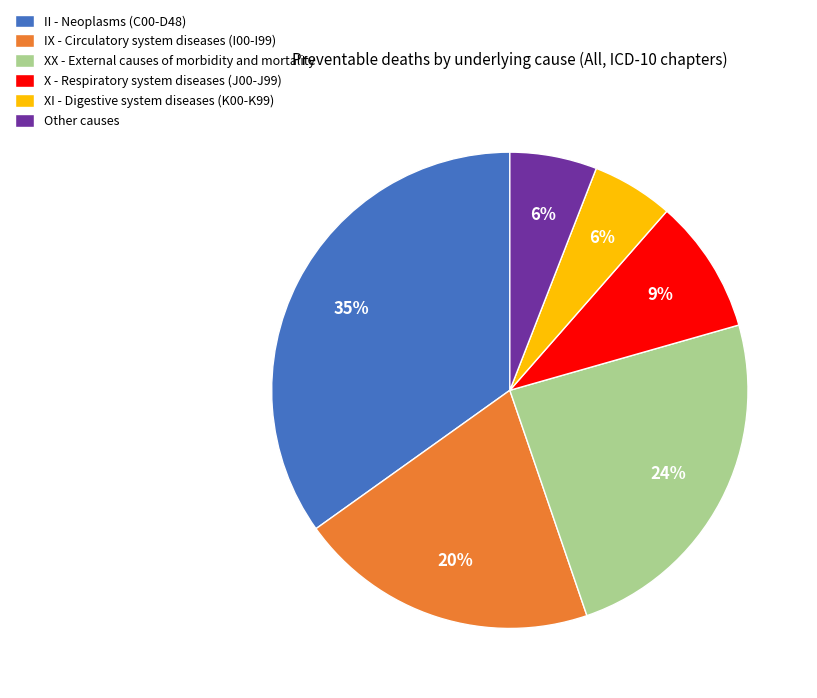

To the nearest percent, what portion does X - Respiratory system diseases (J00-J99) represent?

9%